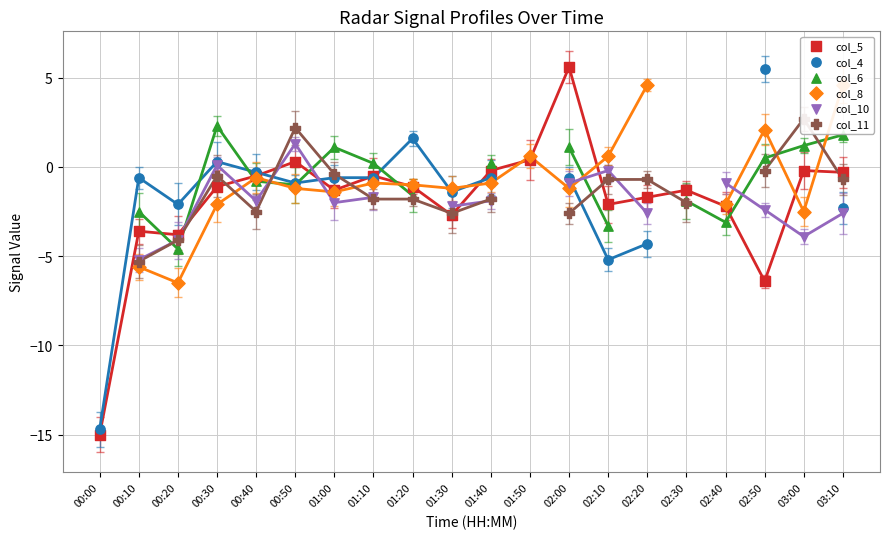

Is the value of col_8 at 00:00 greater than the value of col_6 at 01:50?

No